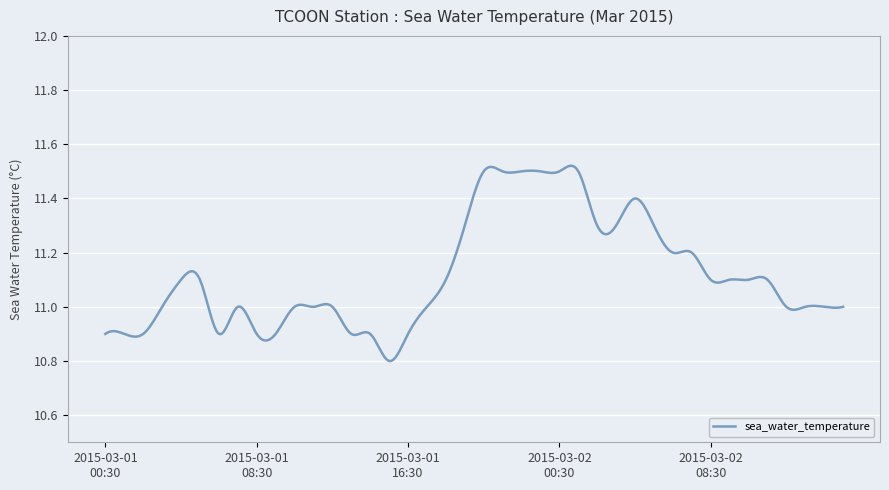

What is the difference between the maximum and minimum values?

0.7